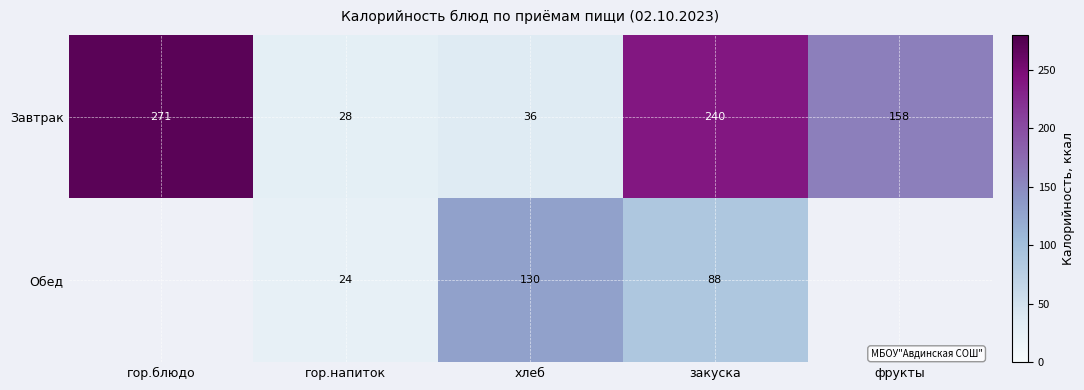

What is the sum of the Завтрак values at закуска and фрукты?

398